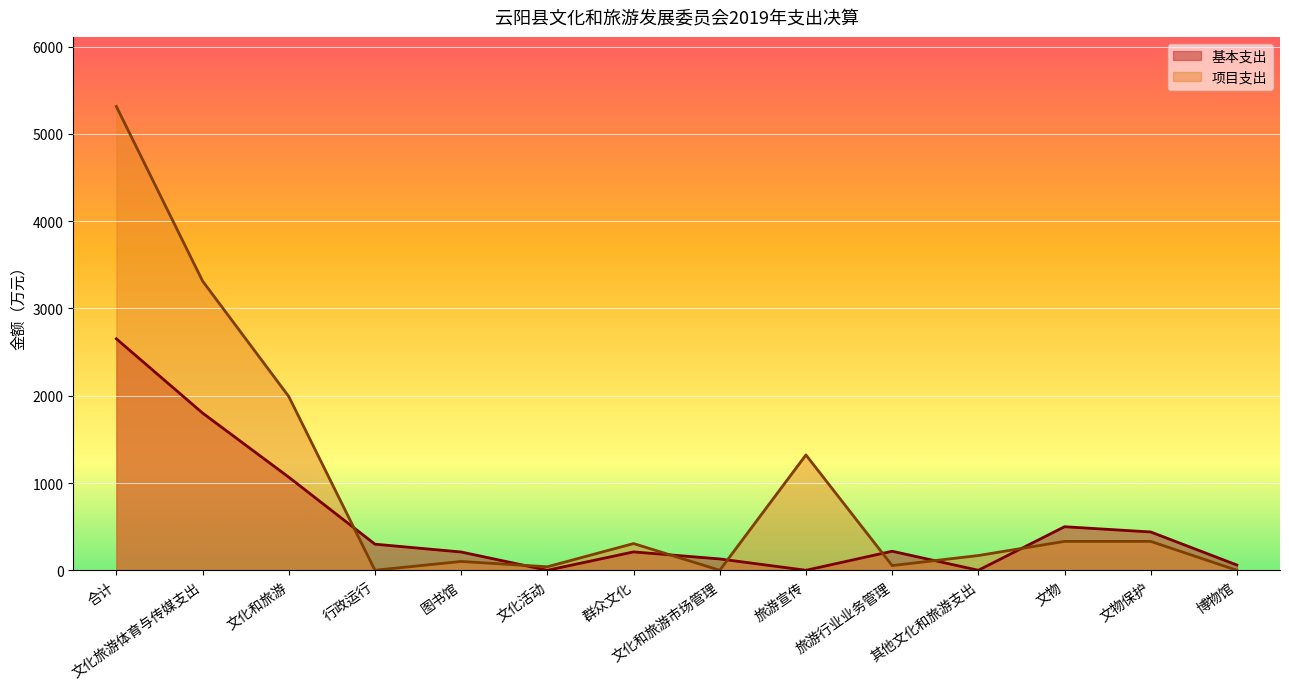

What value does the 基本支出 series have at 群众文化?

210.4